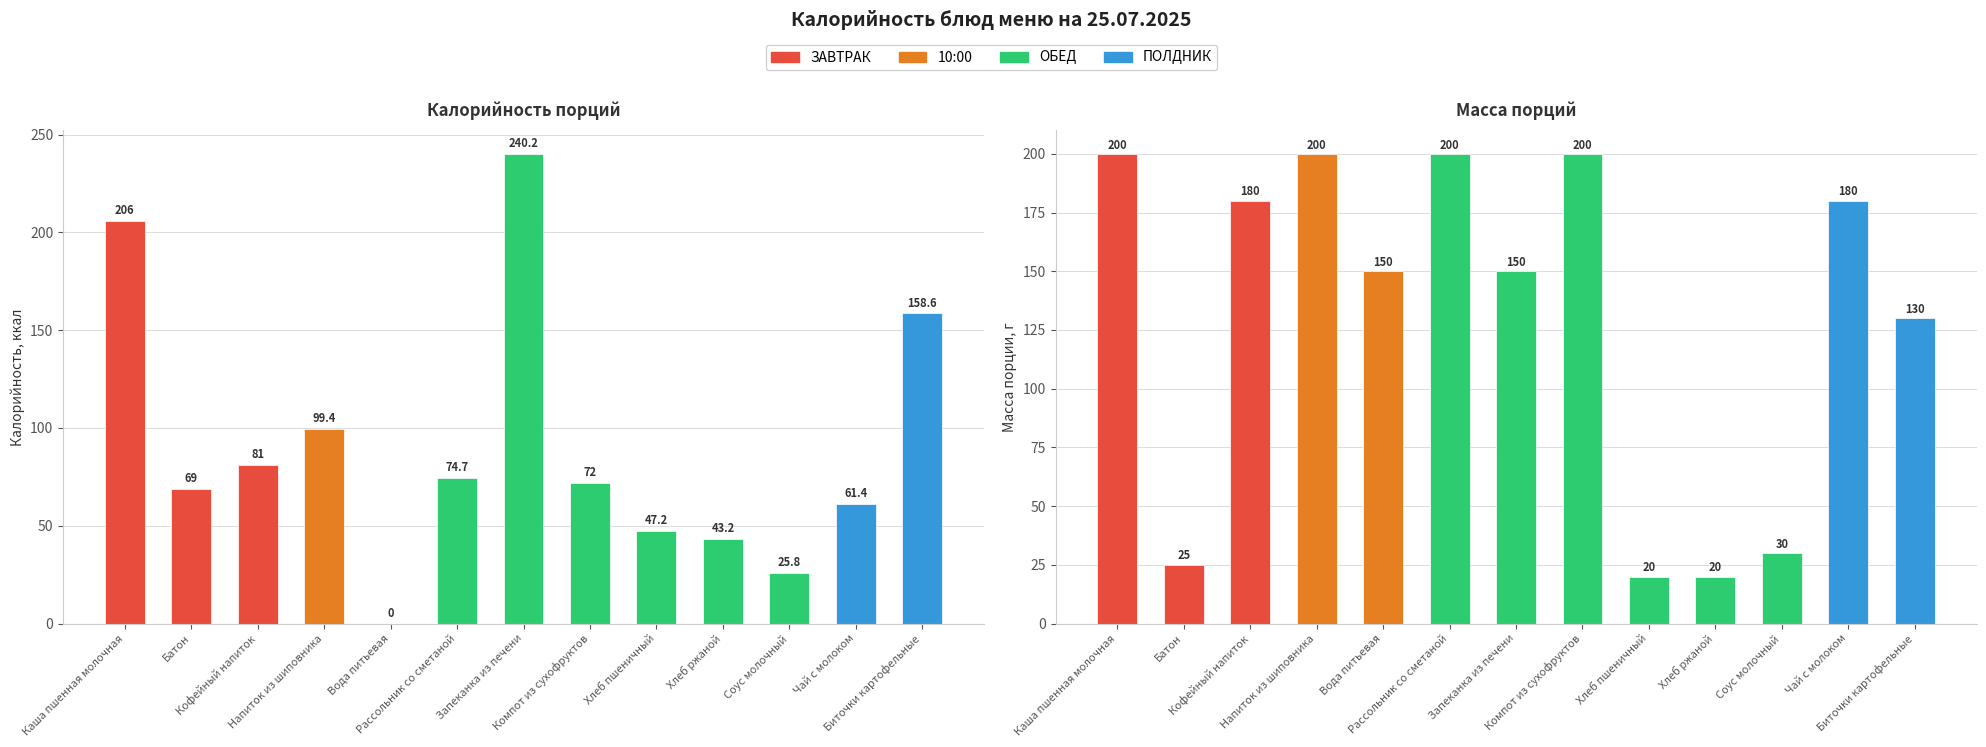

The Масса порции, г series shows 95.0 at Рассольник со сметаной. True or false?

False